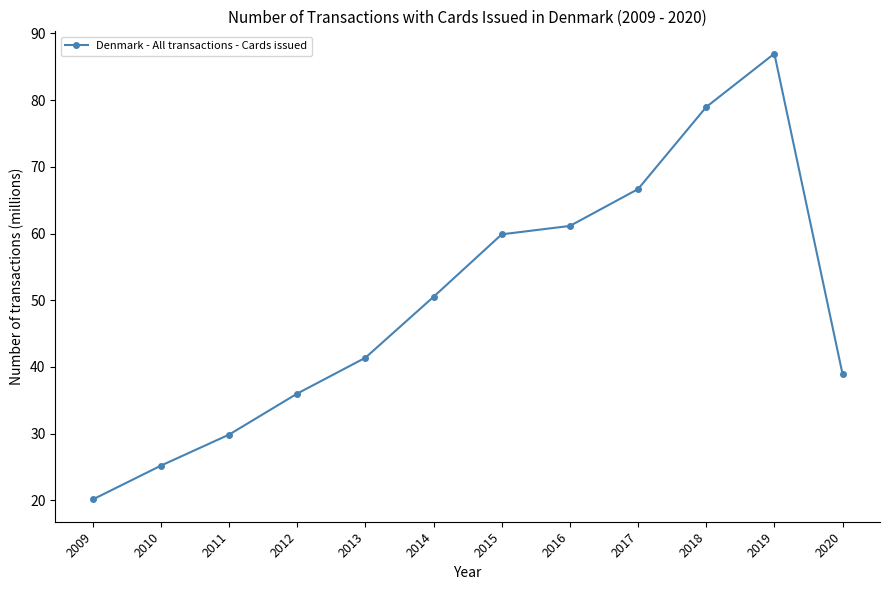

What is the value of the 12th point from the left?

39.0